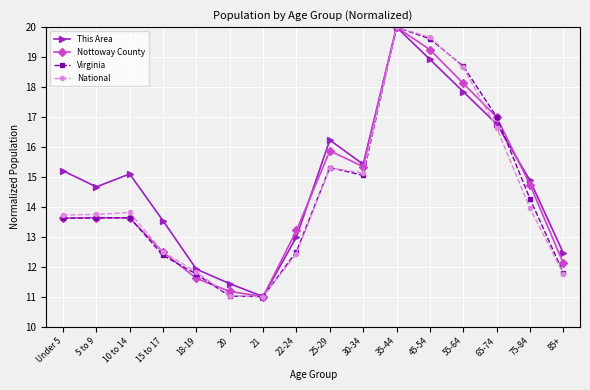

What is the difference between the maximum and second lowest values in the National series?

9.0